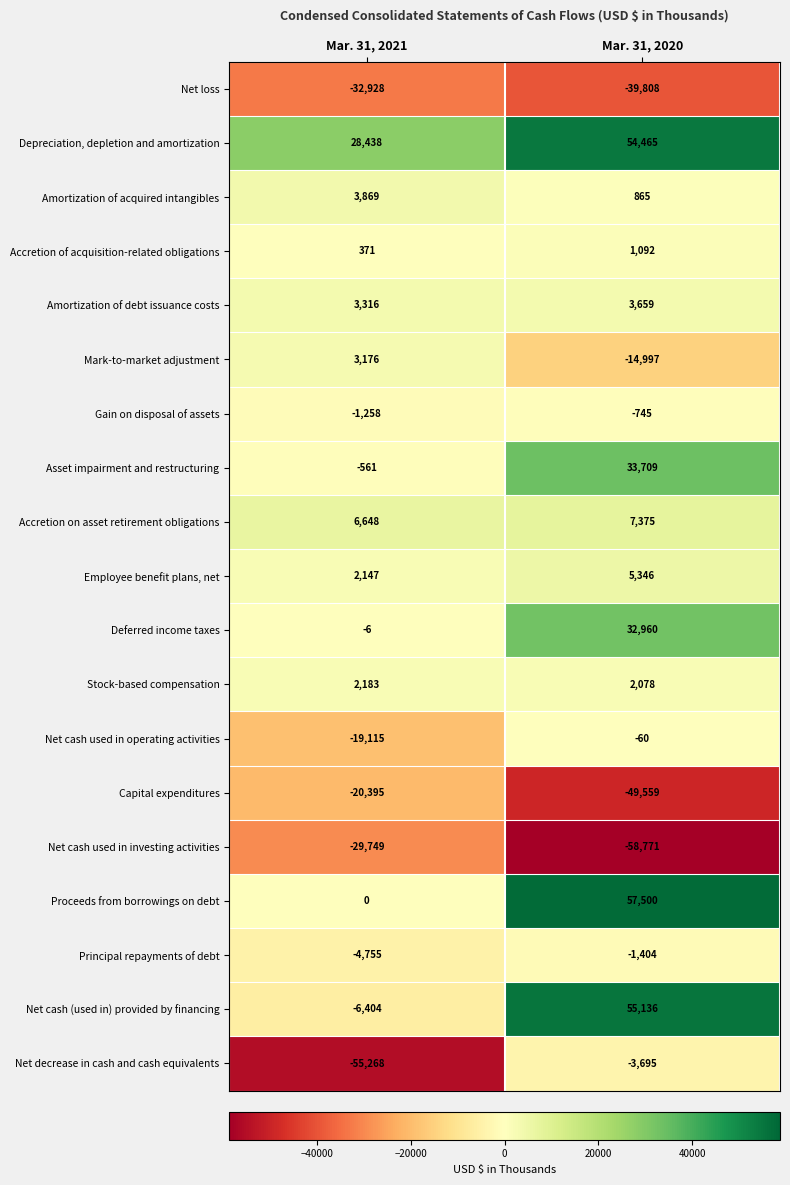

Which series has the widest spread of values?

Net cash (used in) provided by financing